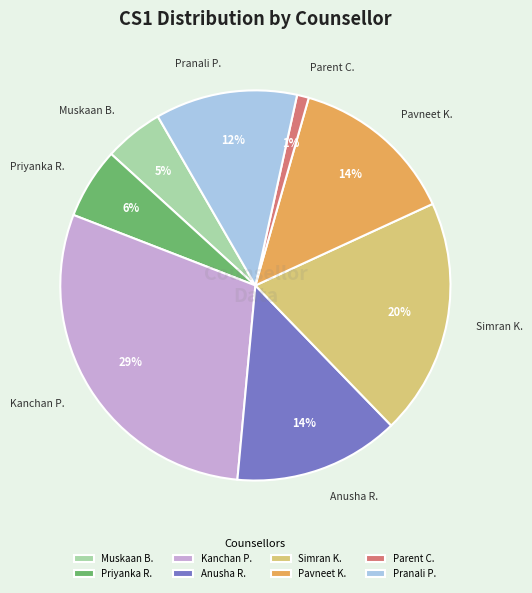

Which category has the smallest portion of the pie?

Parent C.